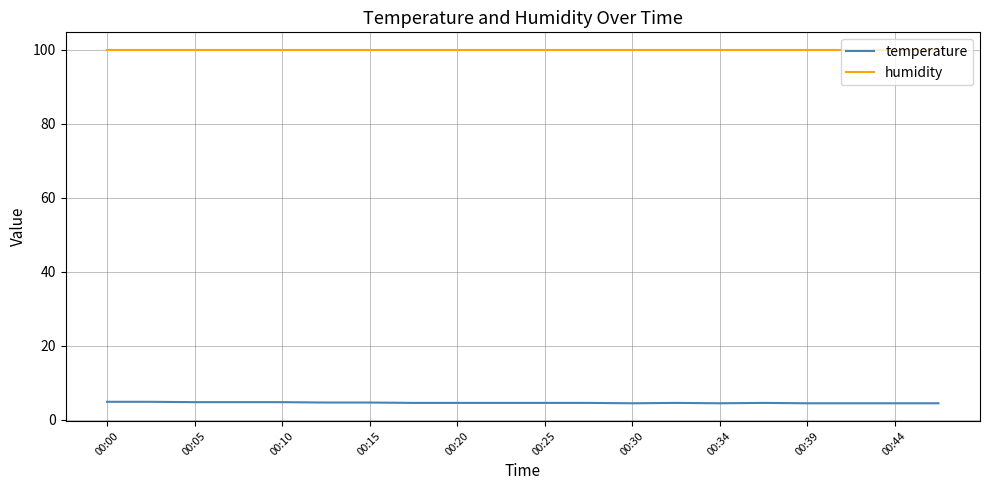

True or false: humidity and temperature cross at least once.

False